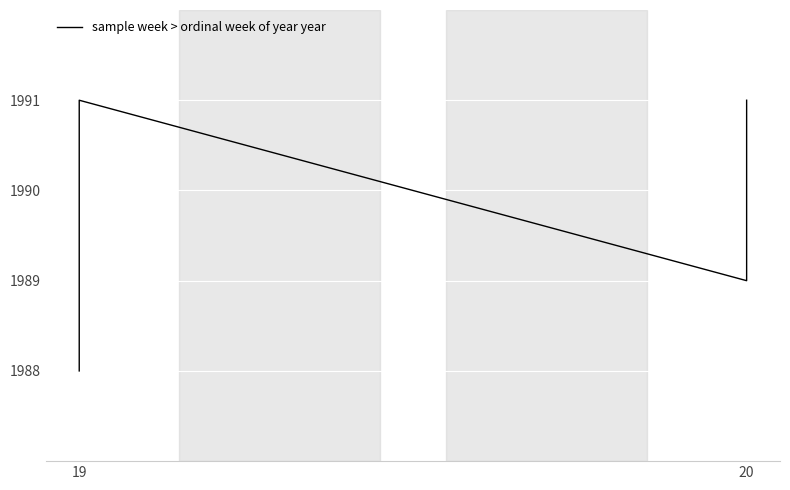

How many distinct data groups are displayed?

1